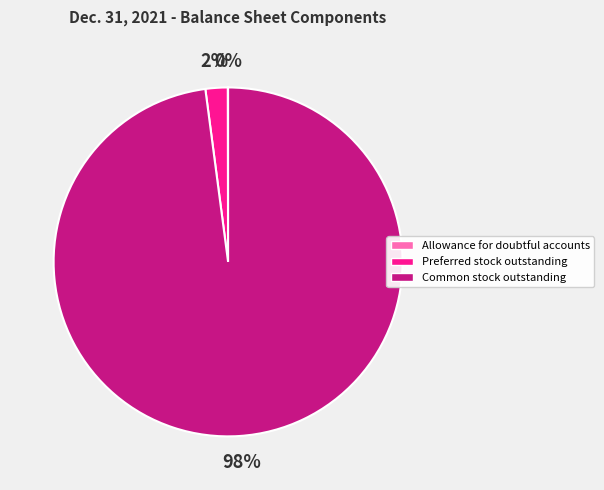

Is there a majority slice in this chart?

Yes